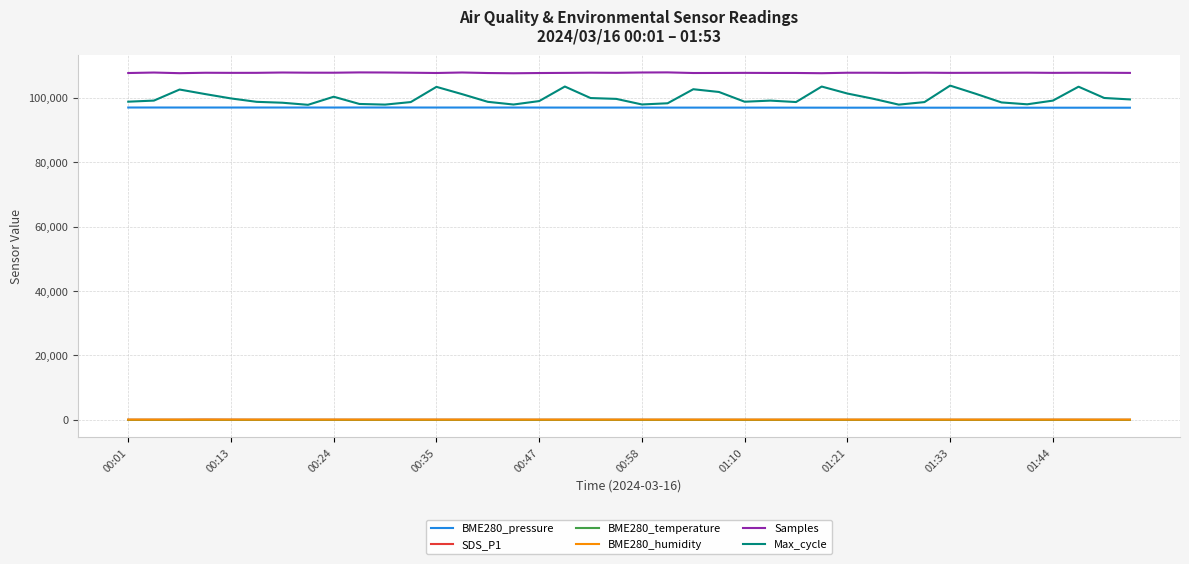

Which series has the largest range (max minus min)?

Max_cycle